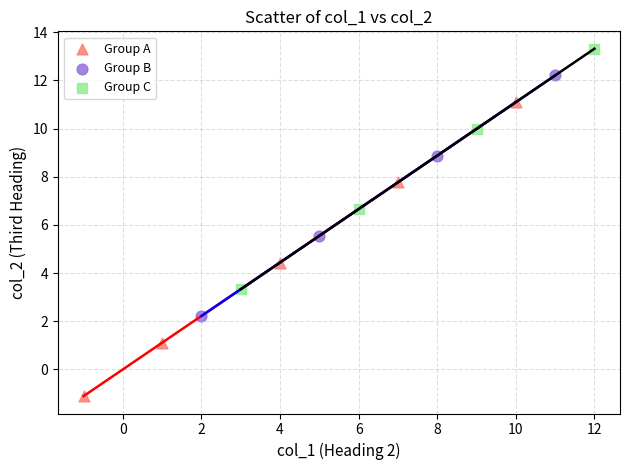

Which series contains the lowest Y value?

Group A